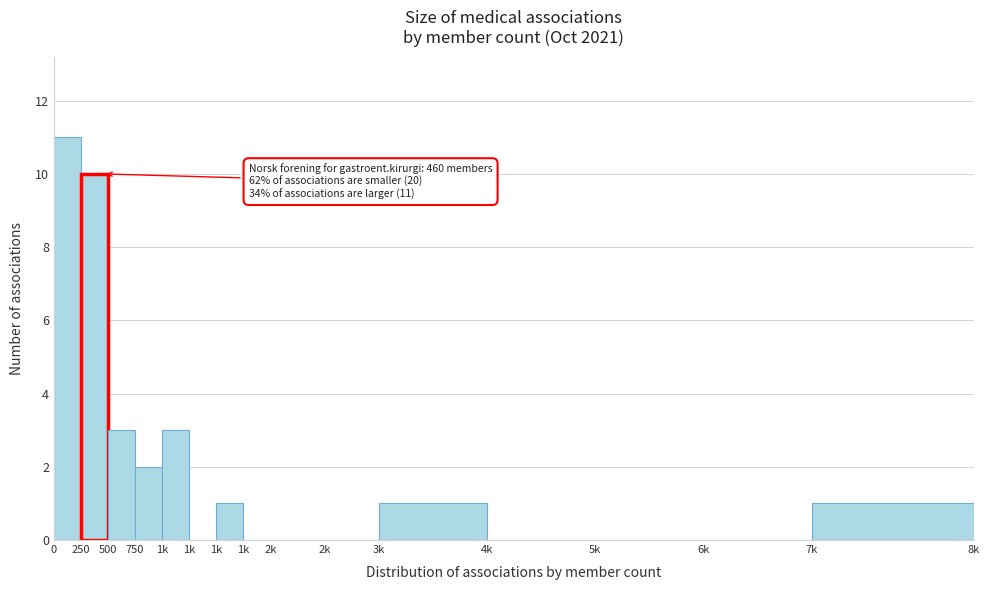

Count the number of data series in this chart.

1